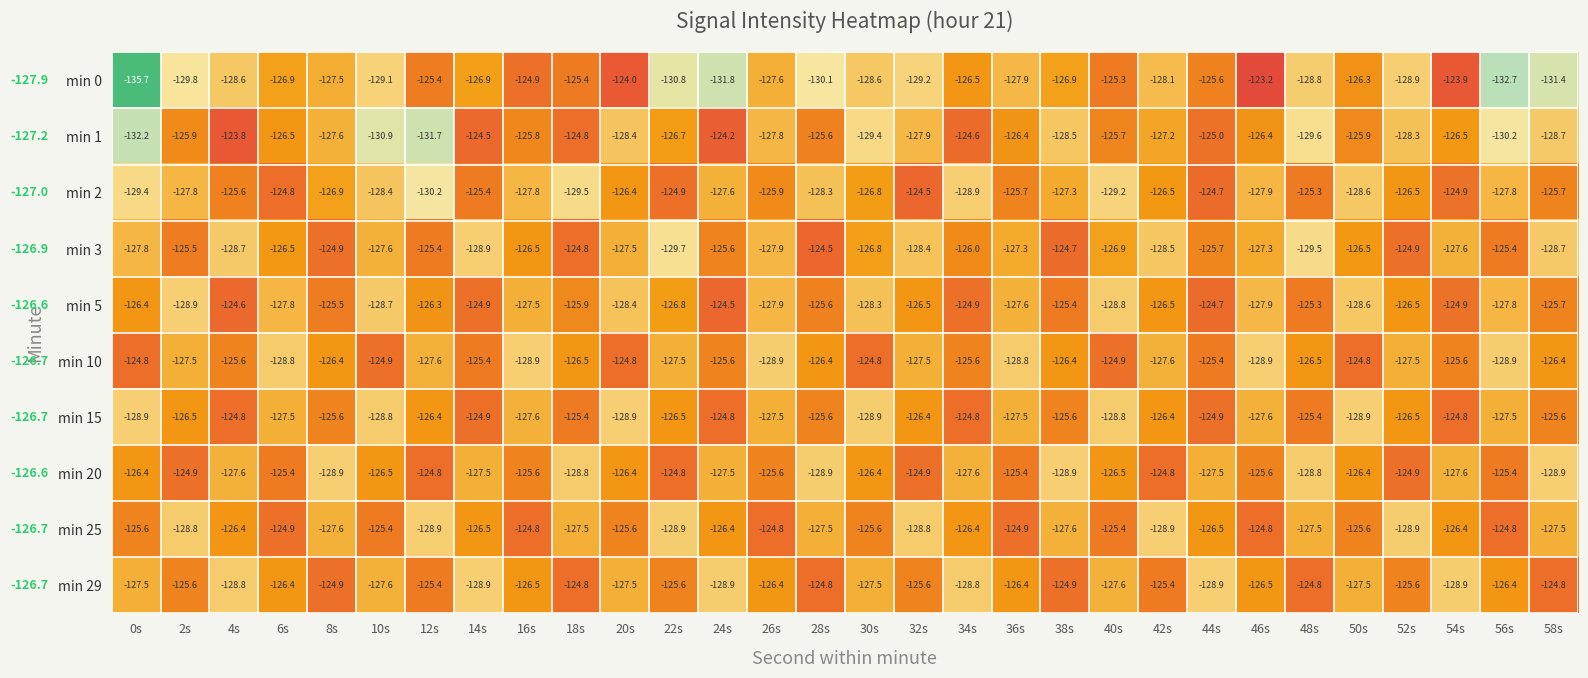

What is the total value across all series at 58s?

-1273.4